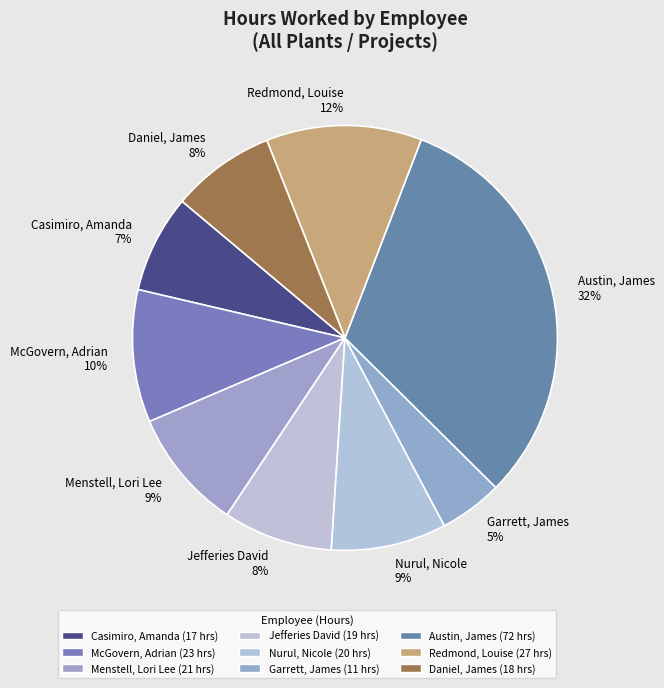

The Daniel, James slice represents 1% of the pie. True or false?

False